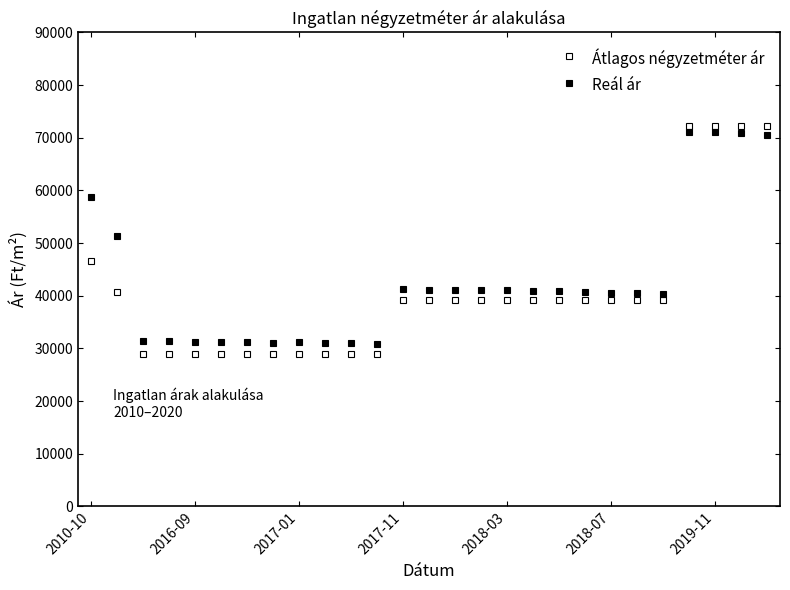

What is the difference between the maximum and minimum values in the Reál ár series?

40266